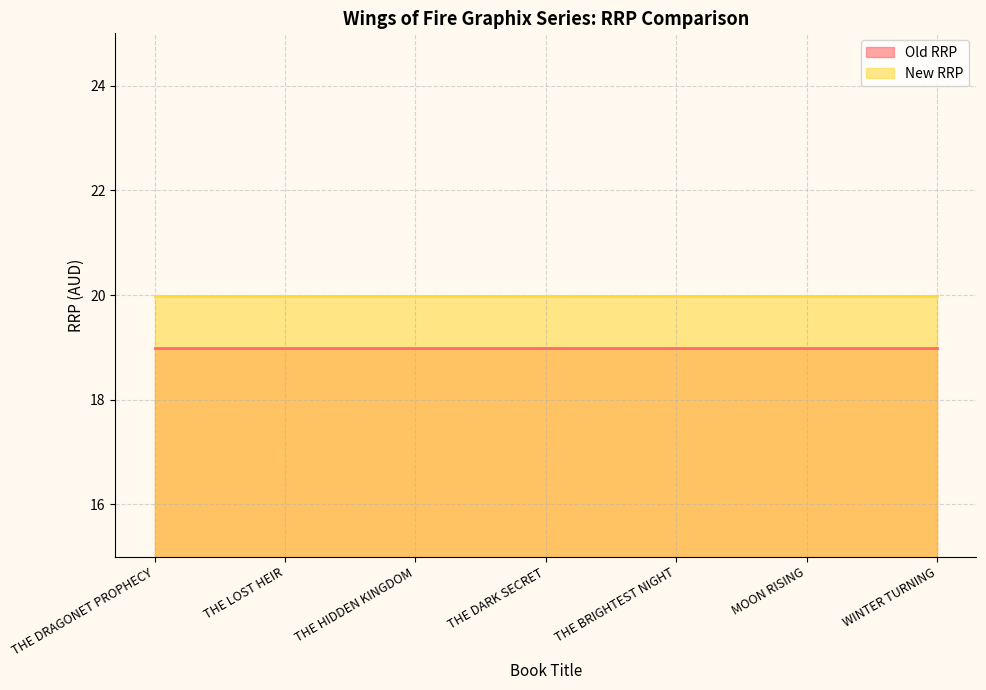

The New RRP series shows 28.5 at THE BRIGHTEST NIGHT. True or false?

False